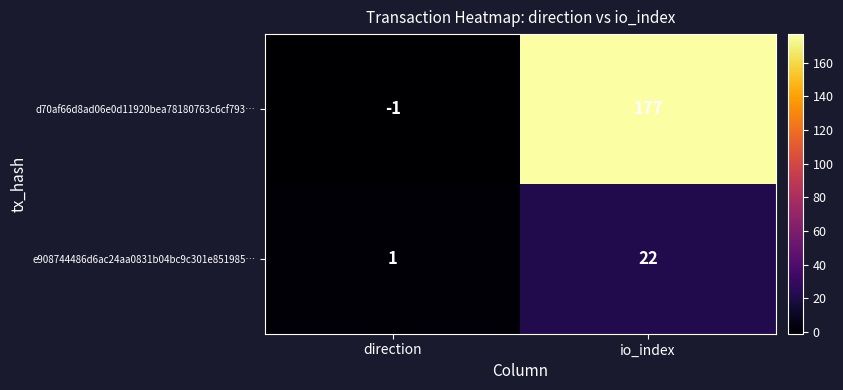

At which label is e908744486d6ac24aa0831b04bc9c301e851985… closest to 11?

direction